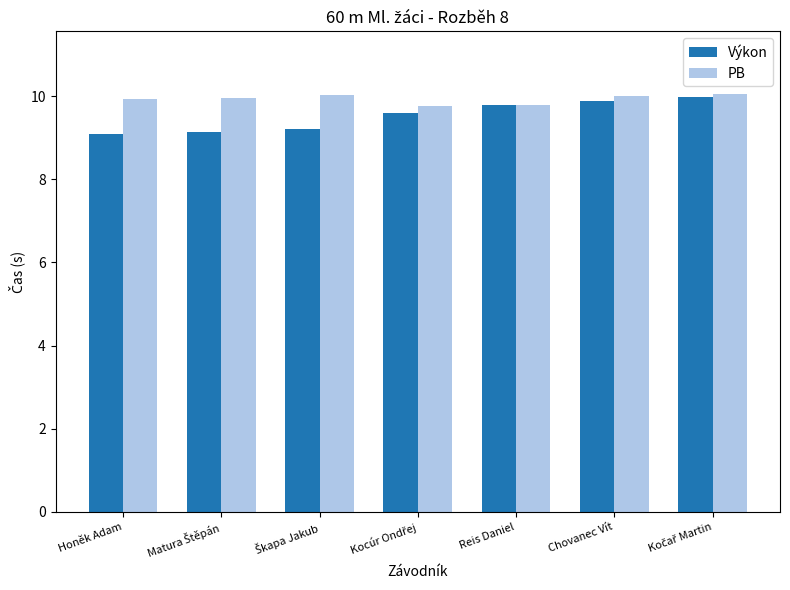

What is the sum of the Výkon values at Chovanec Vít and Honěk Adam?

19.0